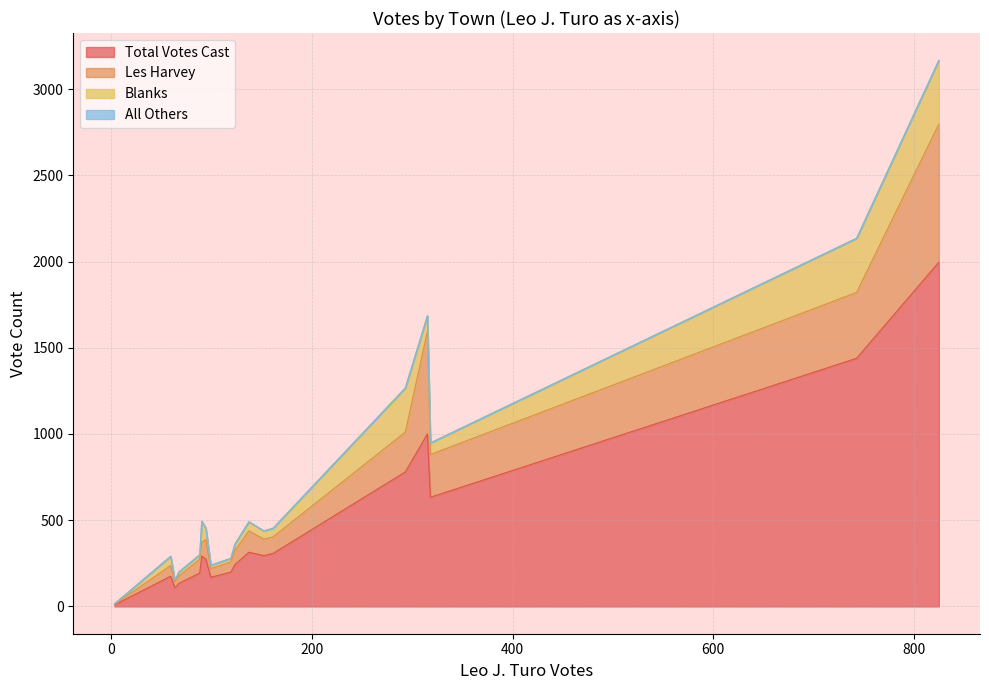

List the series in order of their overall mean, highest first.

Total Votes Cast, Les Harvey, Blanks, All Others